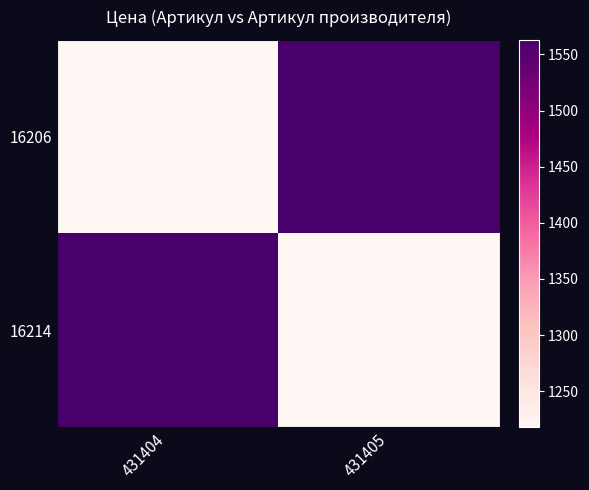

Reading left to right, extract all data points from this chart.

16206: 431404=1218	431405=1563
16214: 431404=1563	431405=1218